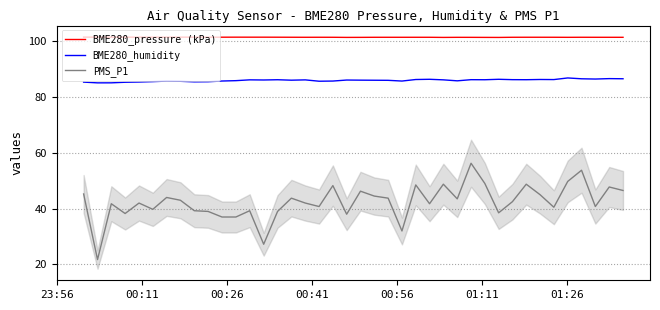

What is the value of the PMS_P1 point at the 4th from the left?

38.2